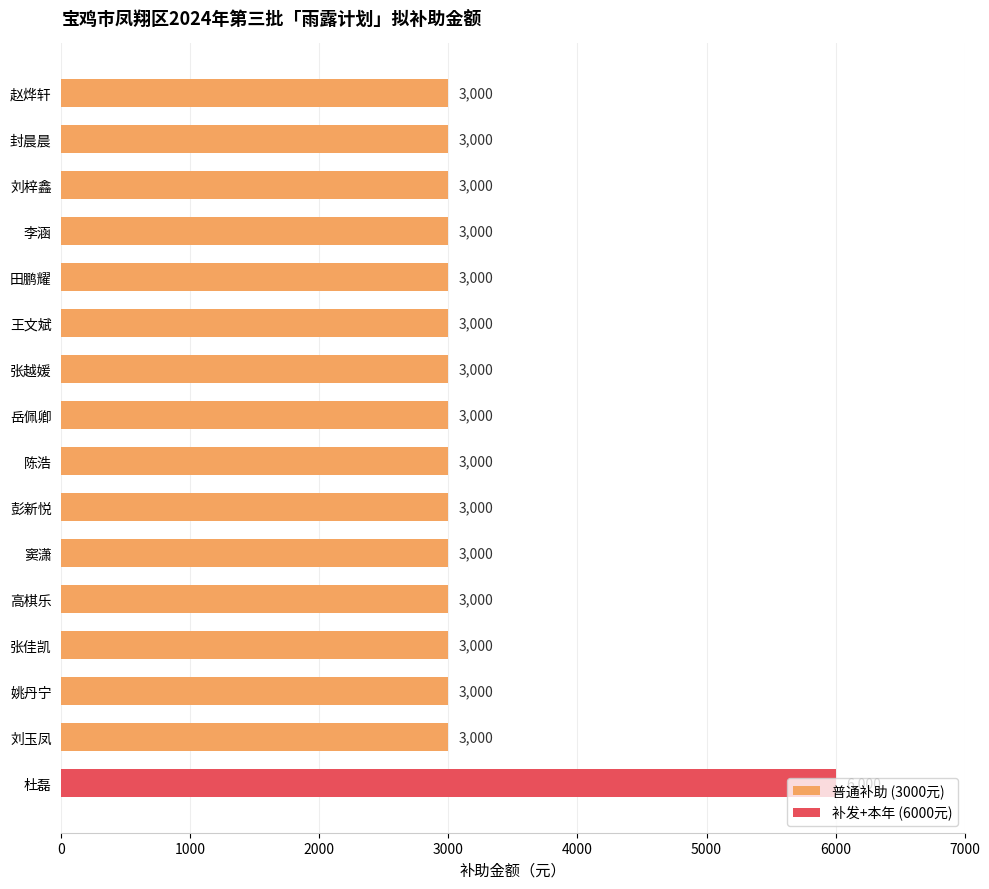

What is the ratio of the value at 赵烨轩 to the value at 高棋乐?

1.0